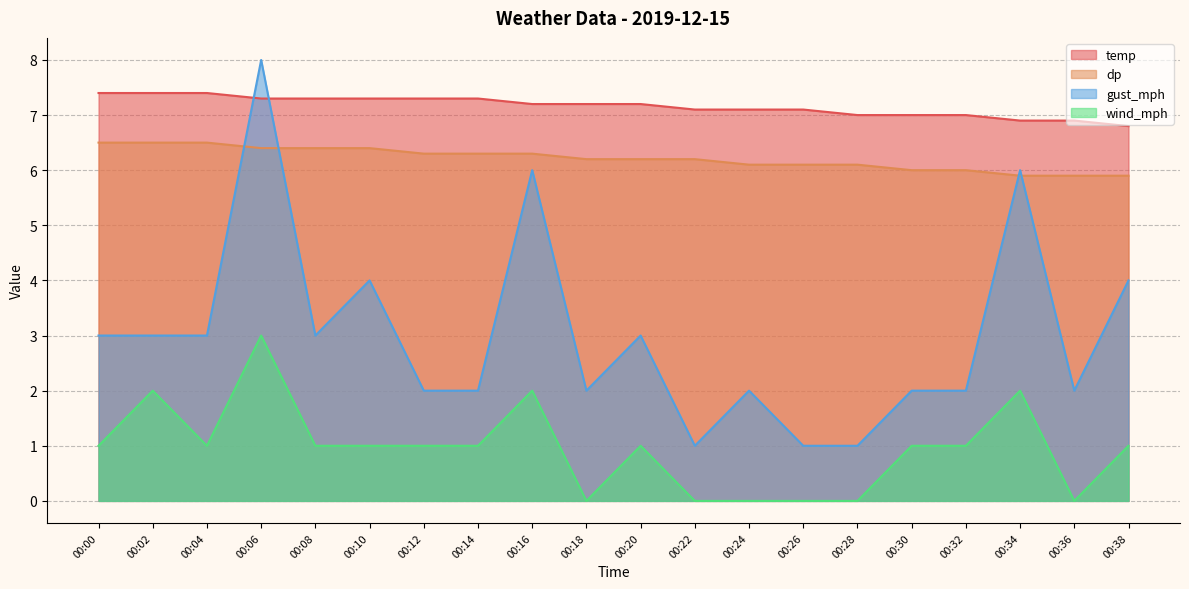

What is the difference between the maximum and second lowest values in the gust_mph series?

7.0